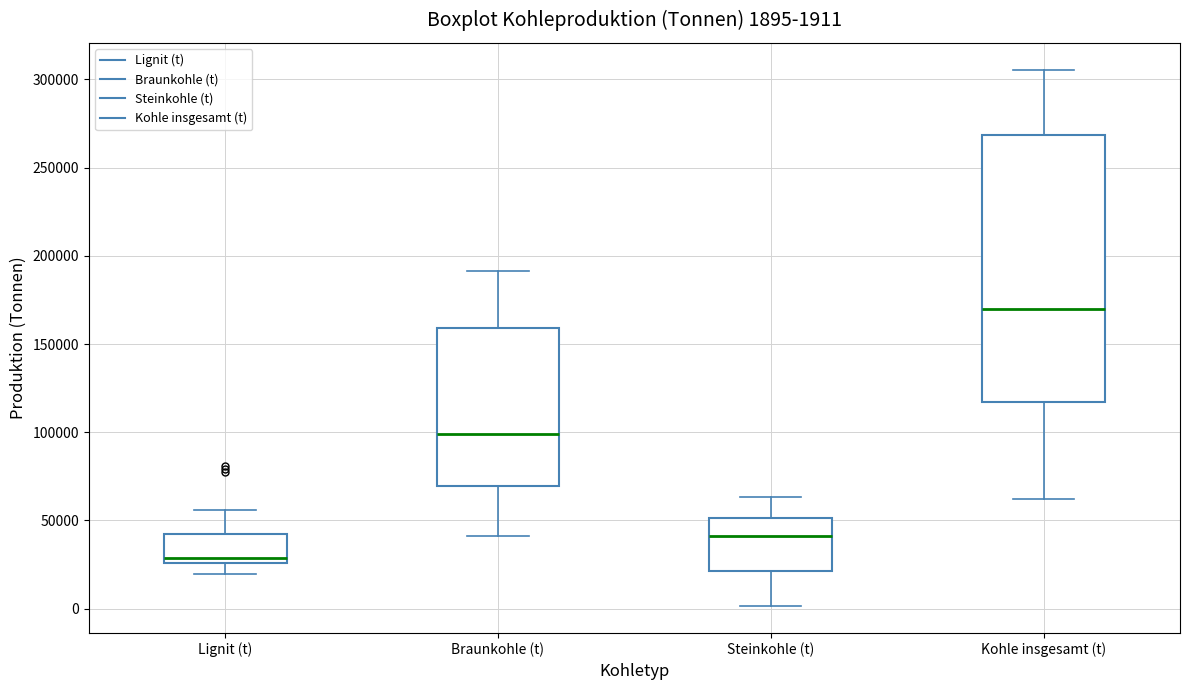

Which box's median line is the lowest?

Lignit (t)